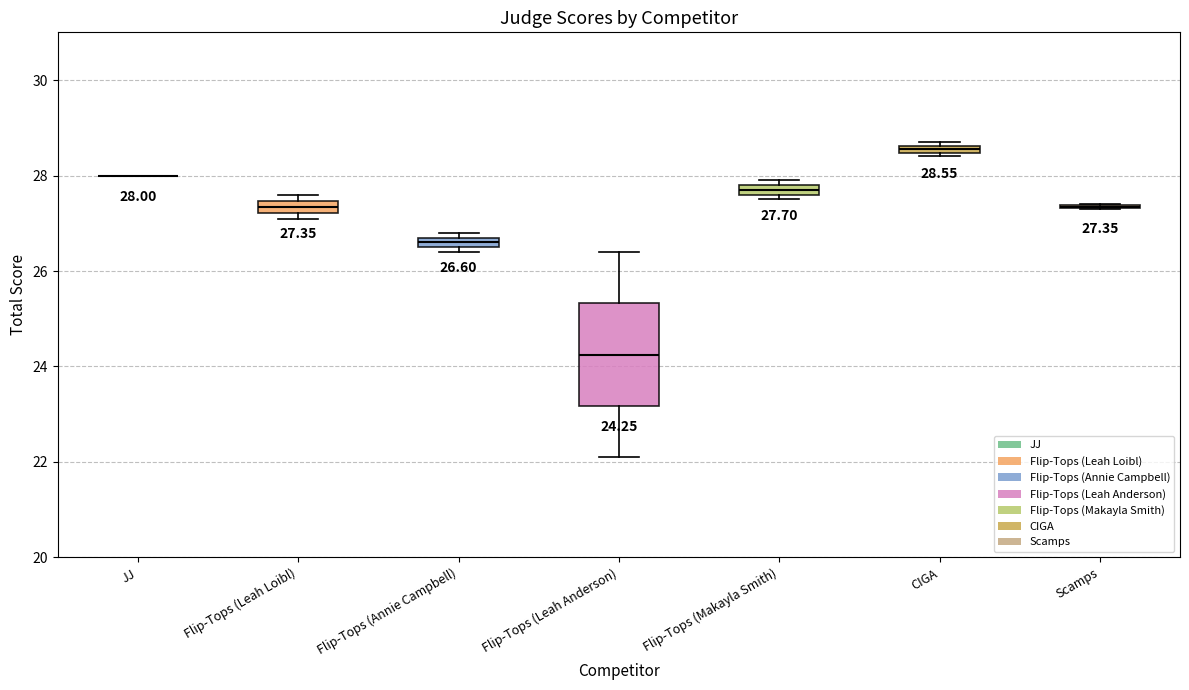

Which box is the tallest, from its lower edge to its upper edge?

Flip-Tops (Leah Anderson)